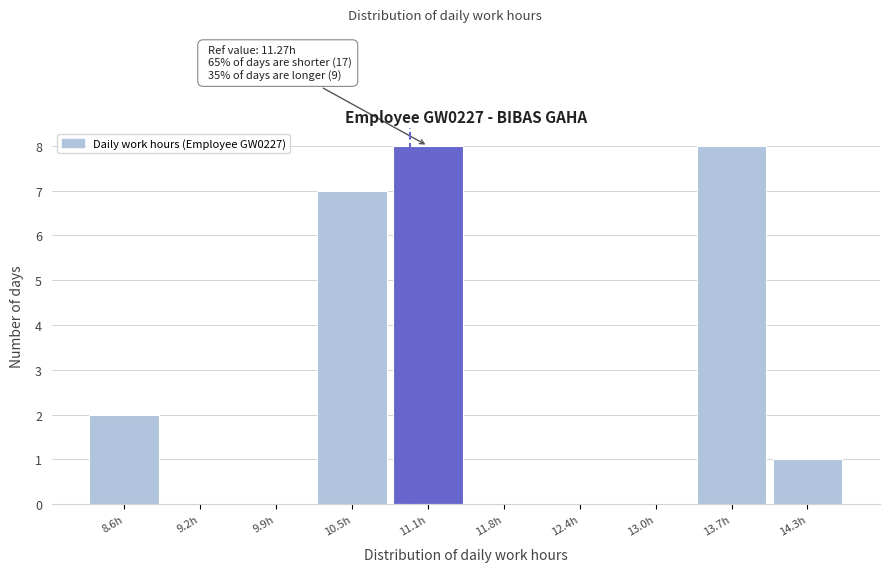

Reading right to left, transcribe all the data shown in this chart.

14.3h=1	13.7h=8	13.0h=0	12.4h=0	11.8h=0	11.1h=8	10.5h=7	9.9h=0	9.2h=0	8.6h=2